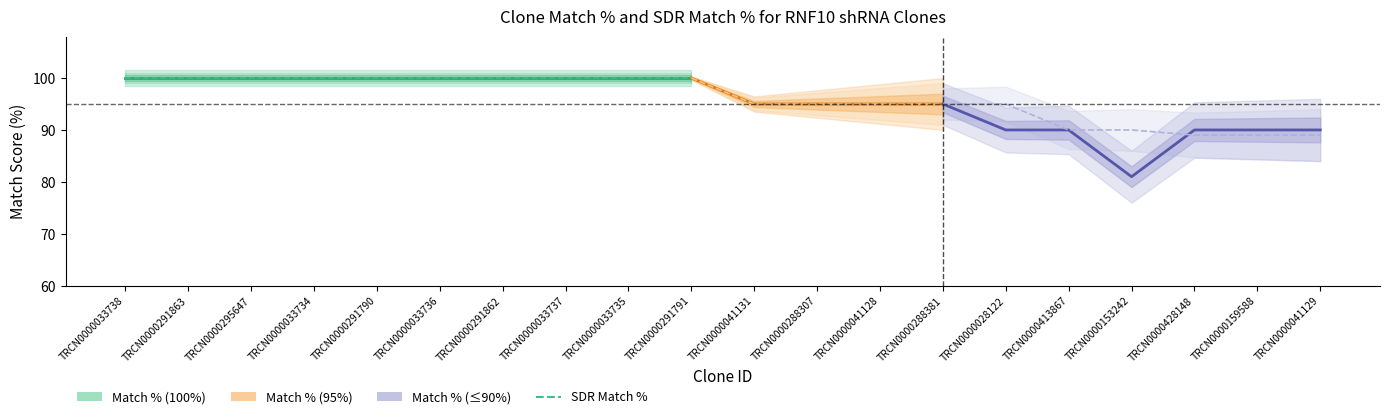

True or false: Match % has more than 0 interior local peaks.

False